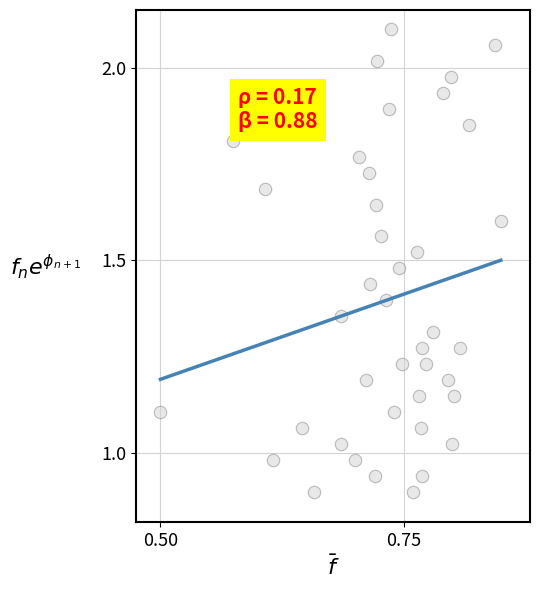

What is the range of X values (max minus min)?

0.3